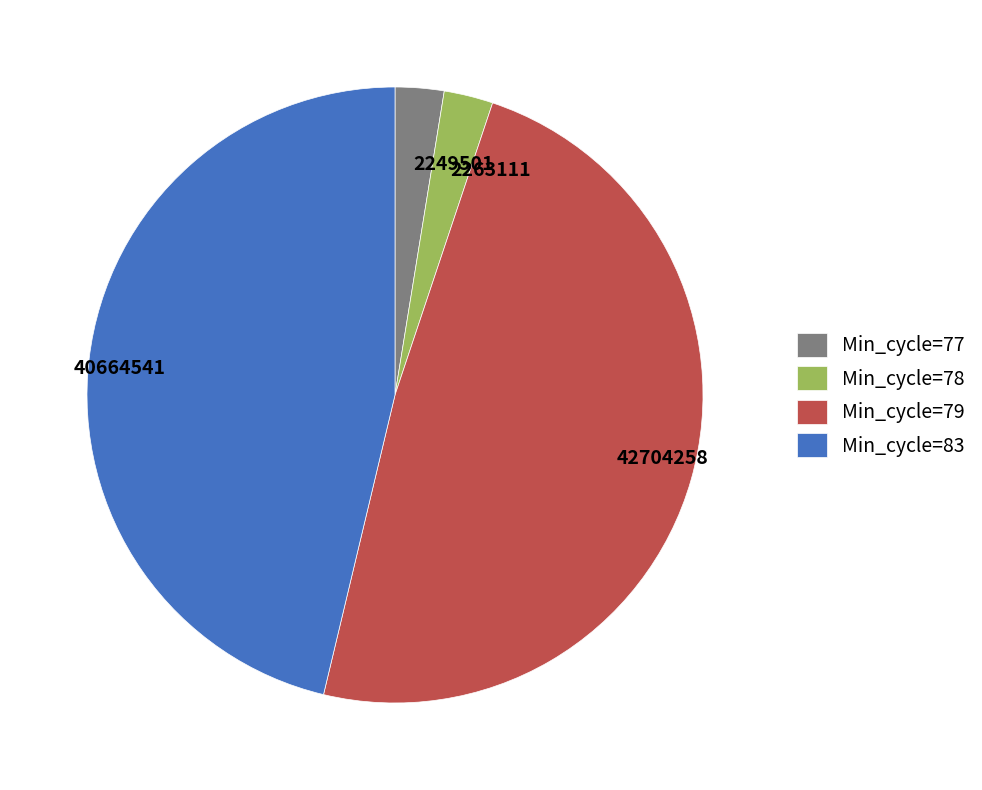

Does any single category account for the majority?

No